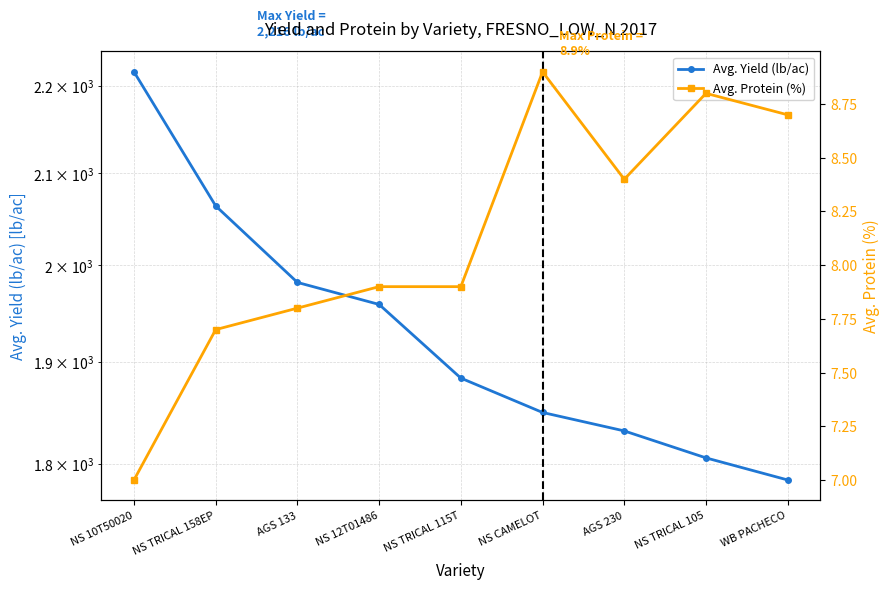

Rank the series by their average value, from highest to lowest.

Avg. Yield (lb/ac), Avg. Protein (%)